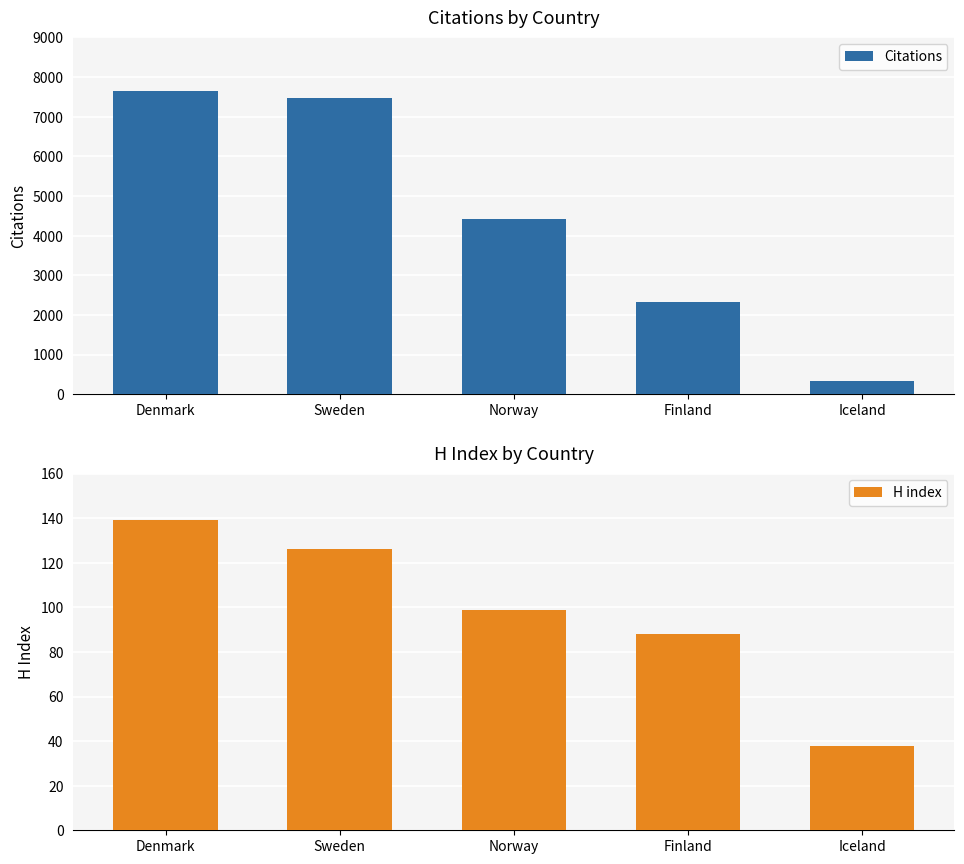

Where does the H index series first go above 99?

Denmark